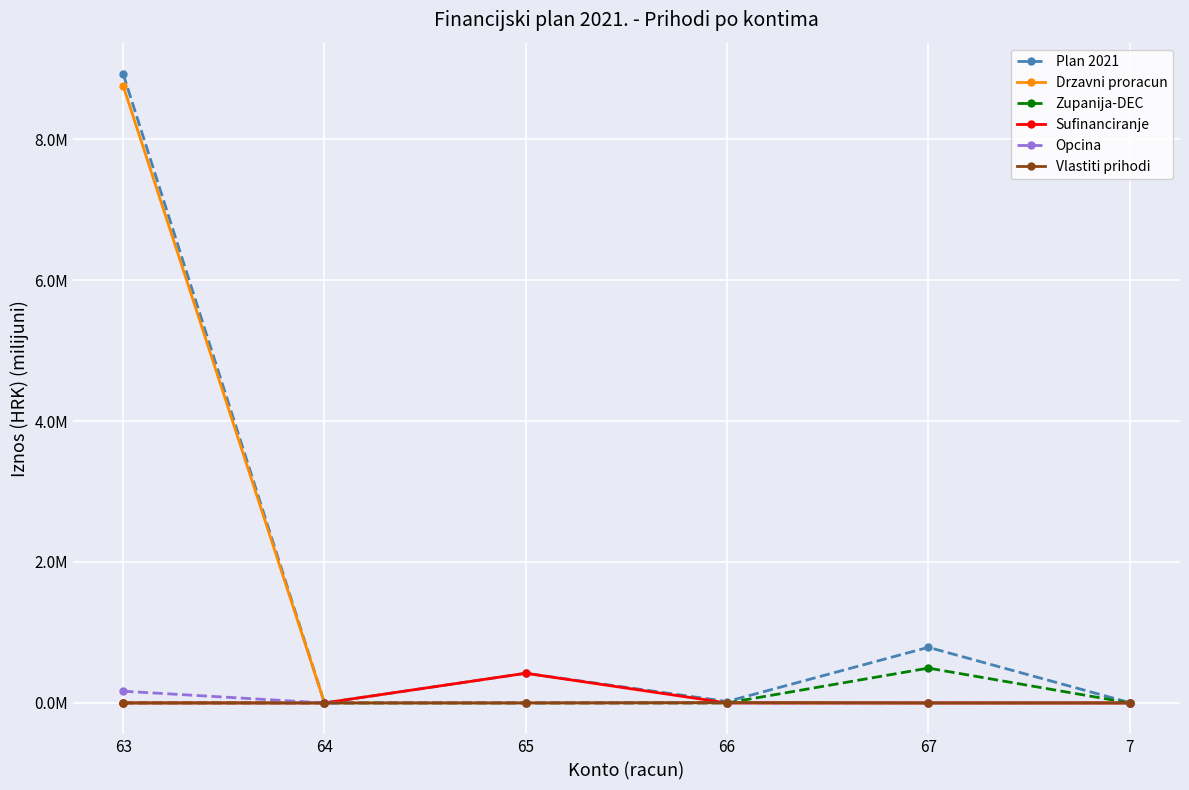

What are all the series names shown in the legend?

Plan 2021, Drzavni proracun, Zupanija-DEC, Sufinanciranje, Opcina, Vlastiti prihodi